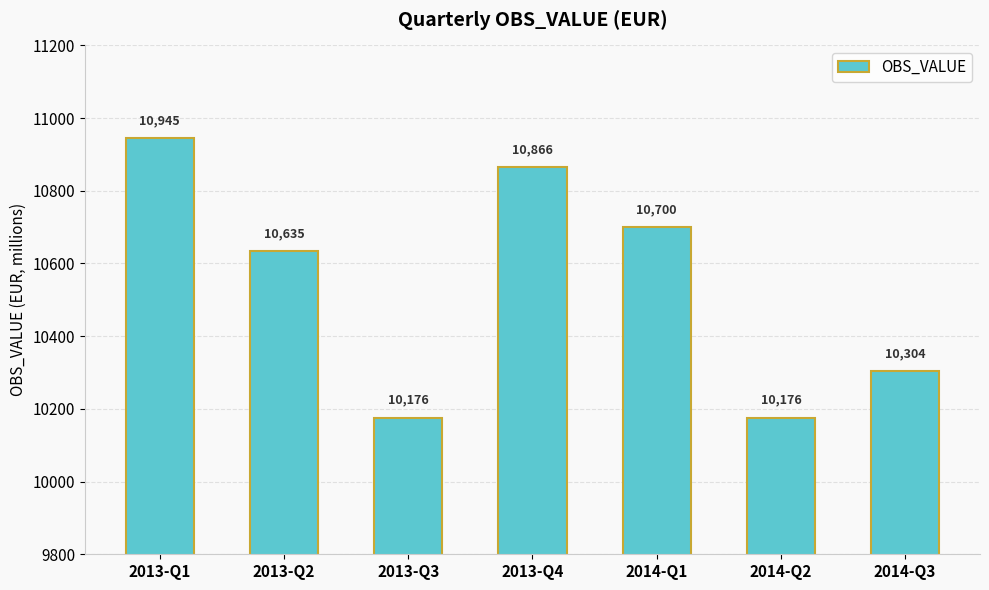

Are the bars horizontal?

No